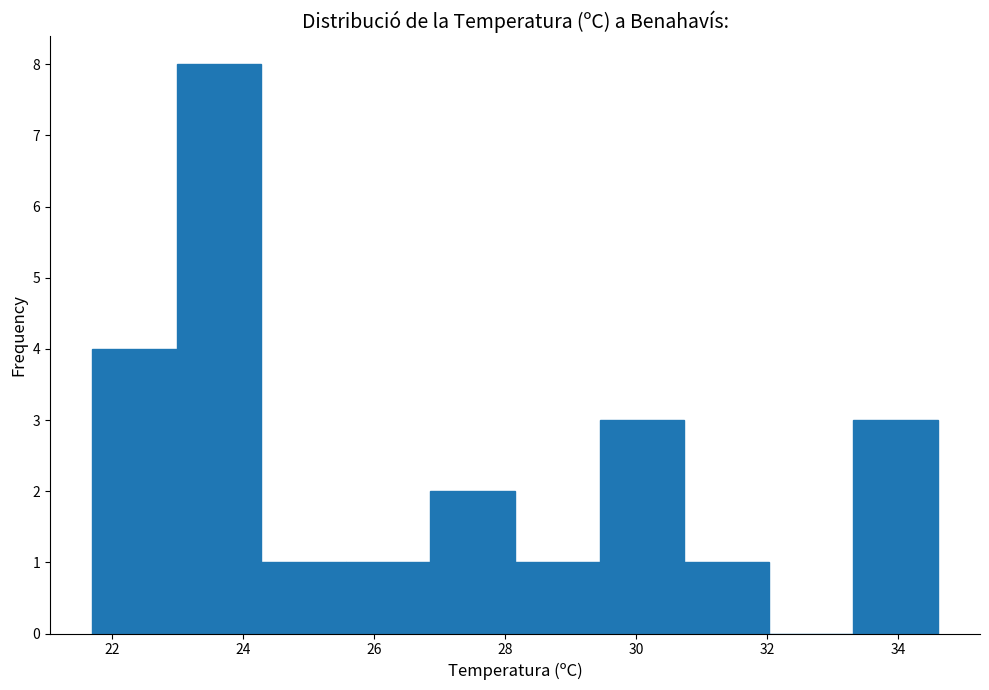

How tall is the bar that spans 30.8 to 32.0 on the x-axis? Neither the bar edges nor the heights are printed on the chart, so give them approximately, as read against the axes.

1